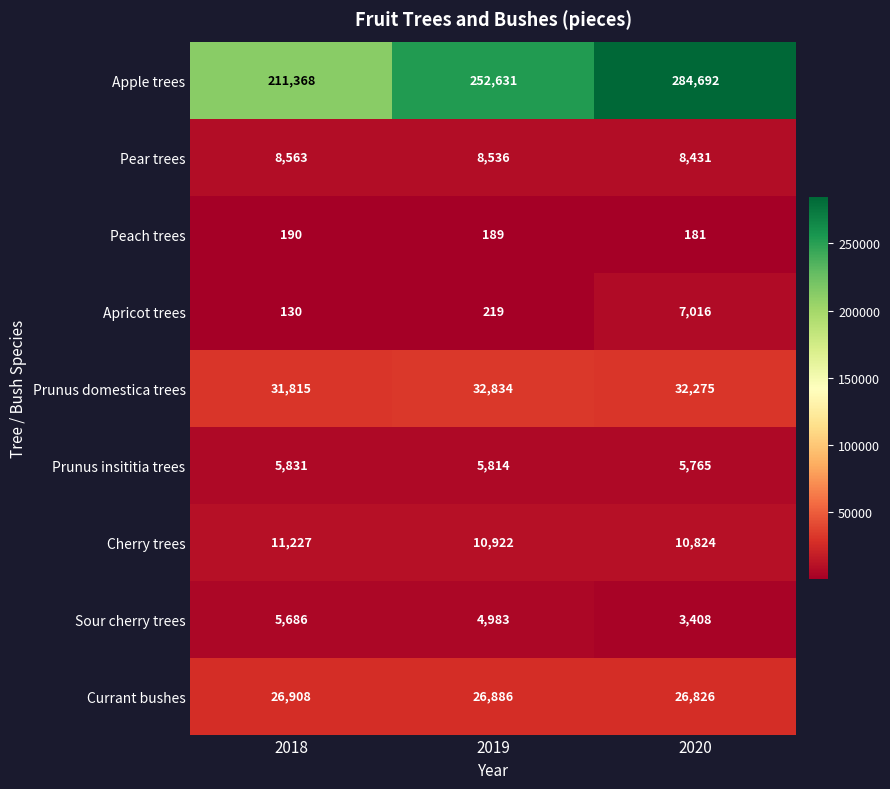

How many distinct data groups are displayed?

9